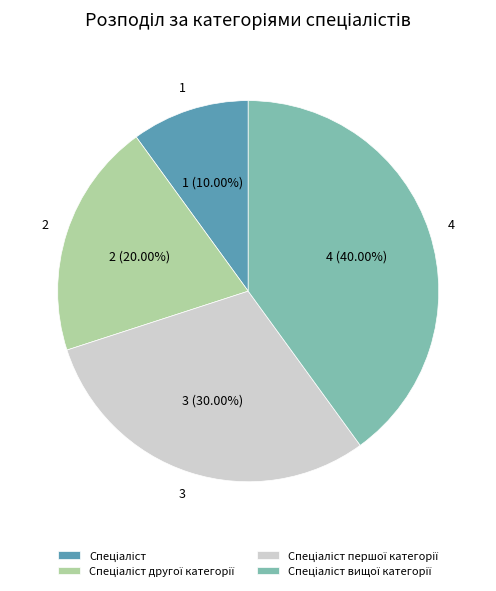

Is there a majority slice in this chart?

No